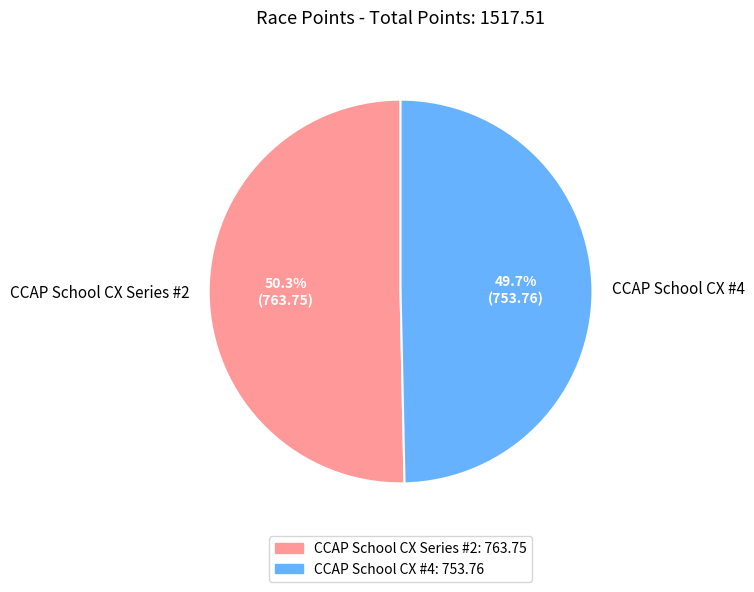

What is the largest slice in the pie chart?

CCAP School CX Series #2